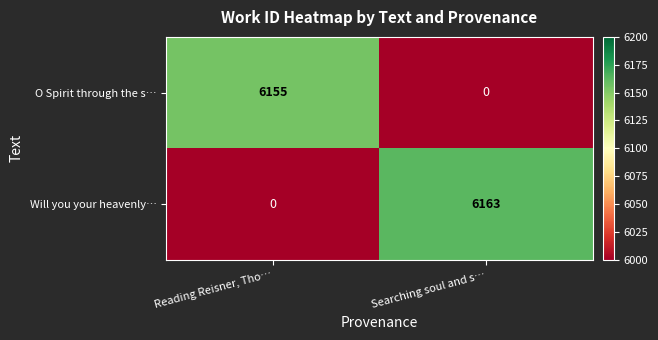

What is the total value across all series at Searching soul and s…?

6163